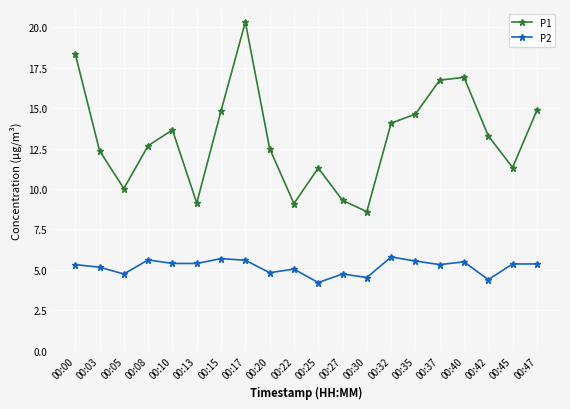

What is the smallest value displayed?

4.2